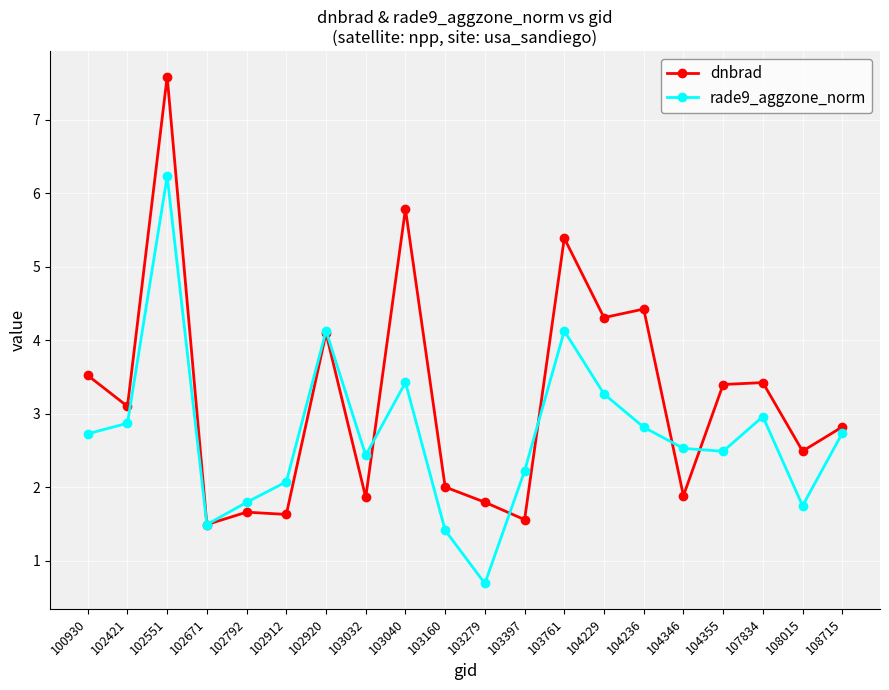

What is the sum of all rade9_aggzone_norm values?

54.1